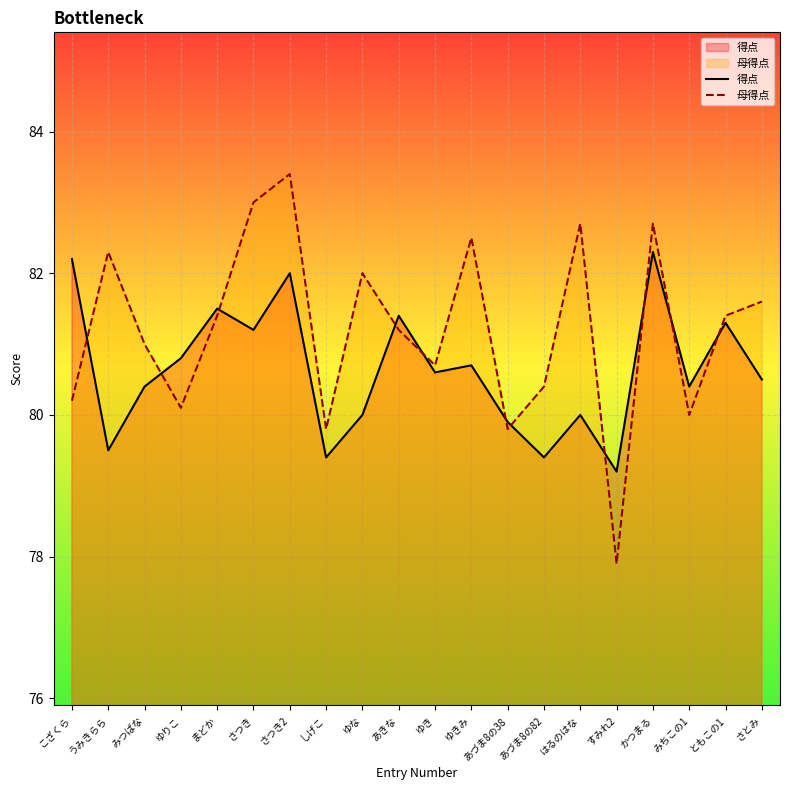

At which label does 母得点 reach its minimum?

すみれ2